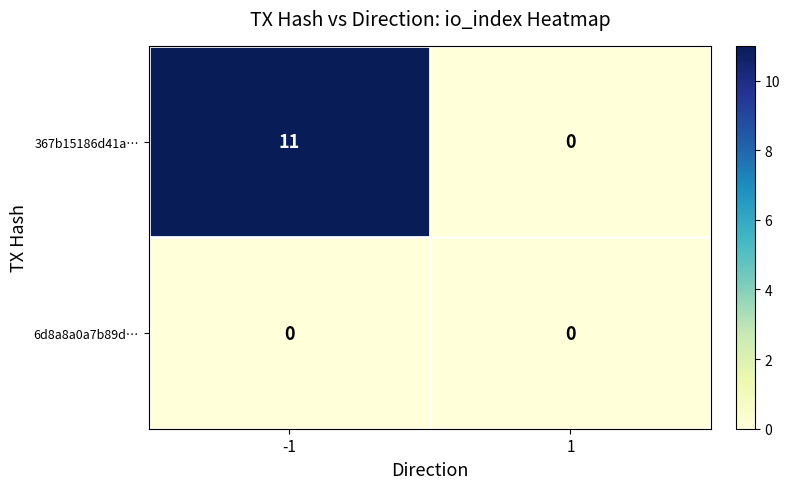

Count the number of categories in the chart.

2